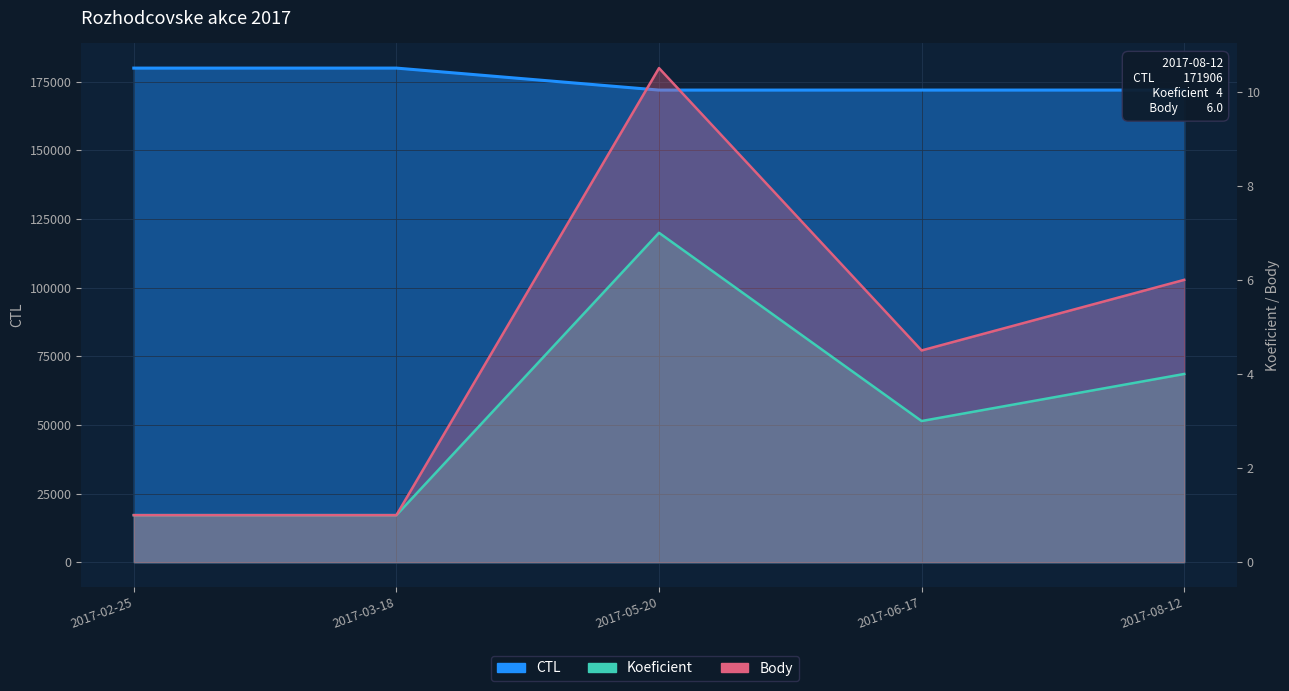

At which category does the chart reach its minimum across all series?

2017-02-25